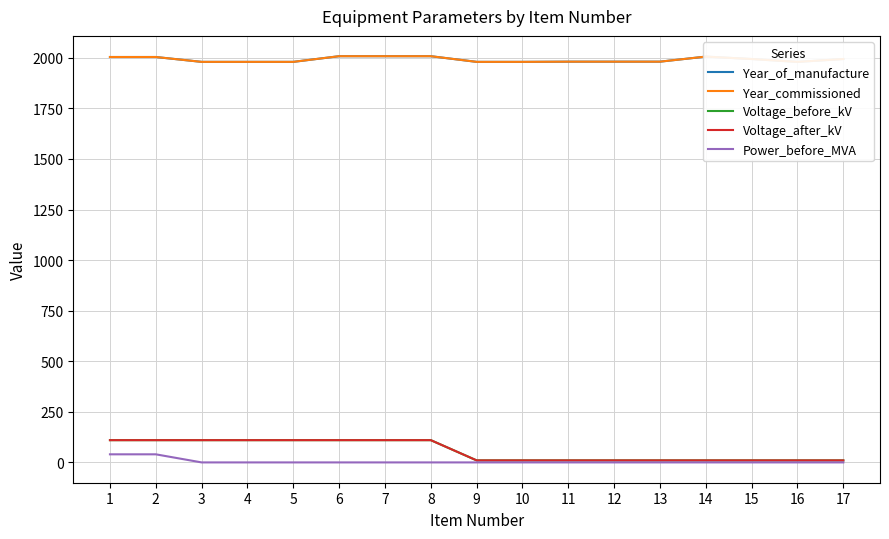

At how many categories does at least one series exceed 581?

17